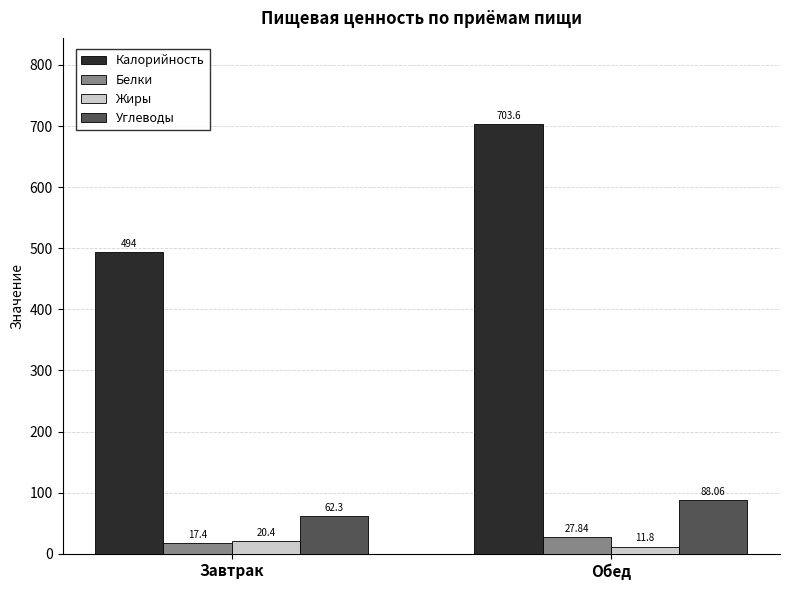

Reading left to right, list all the values displayed in this chart.

Калорийность: 494.0	703.6
Белки: 17.4	27.8
Жиры: 20.4	11.8
Углеводы: 62.3	88.1